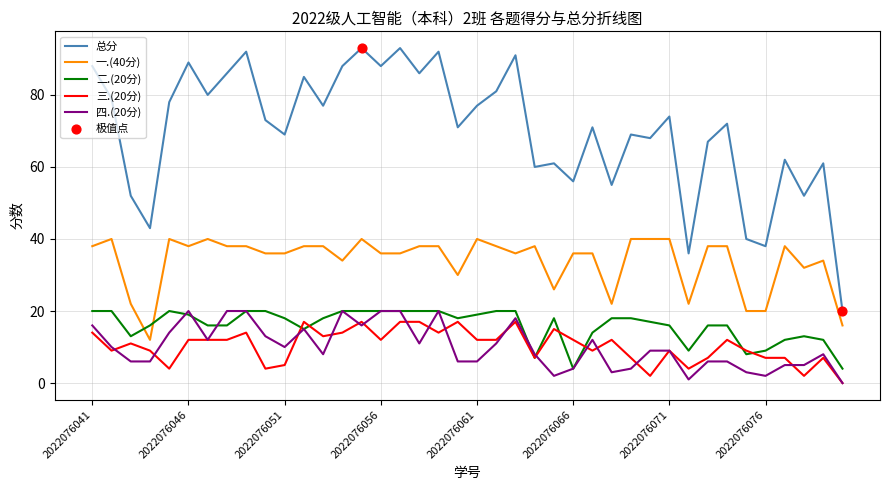

Which series has the largest total across all categories?

总分